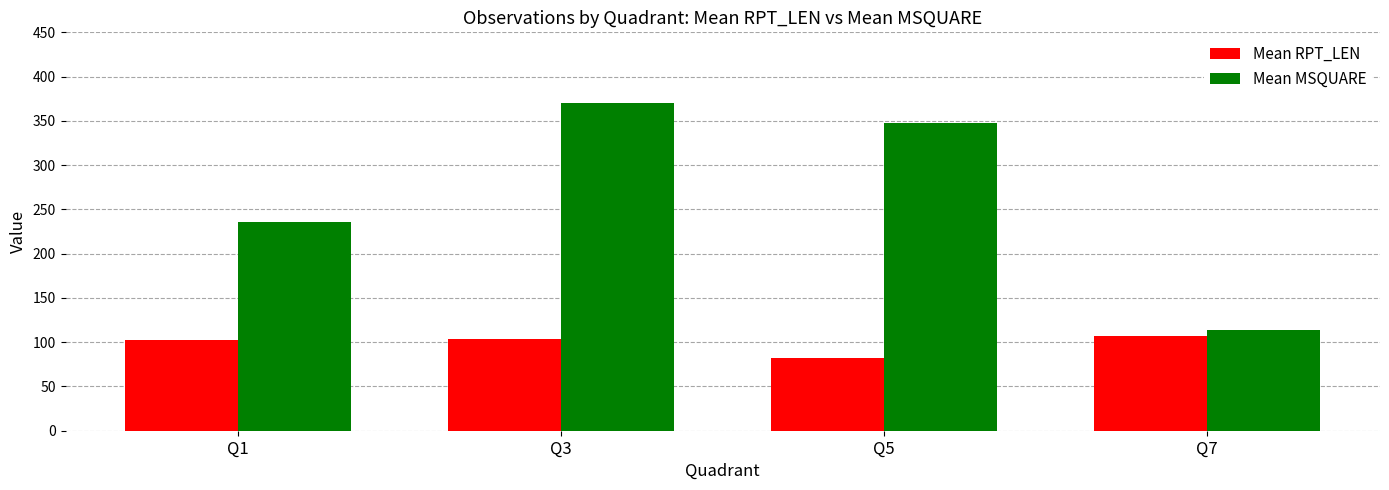

Rank the series by their maximum value, from highest to lowest.

Mean MSQUARE, Mean RPT_LEN